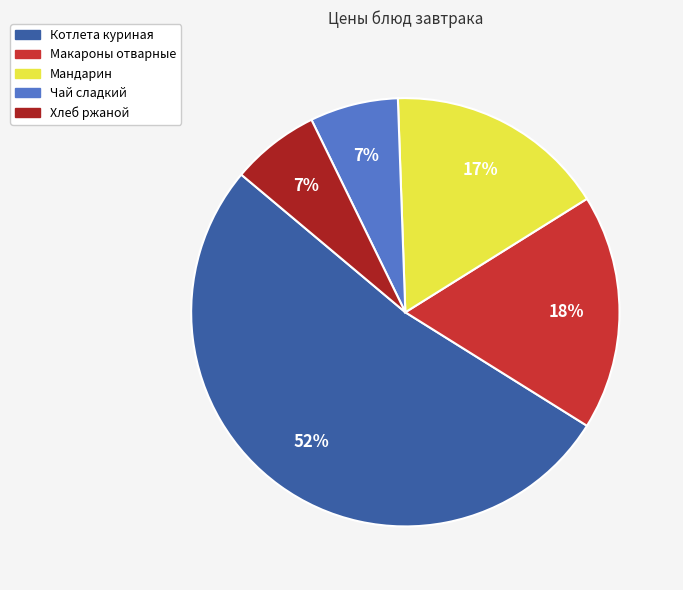

How many slices are in this pie chart?

5